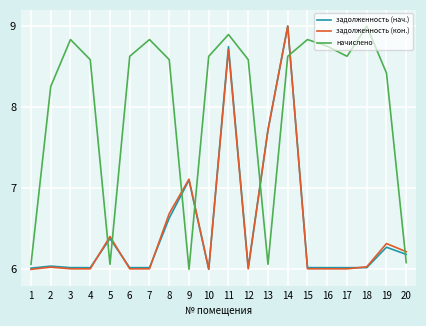

What is the highest value of the задолженность (кон.) series?

9.0